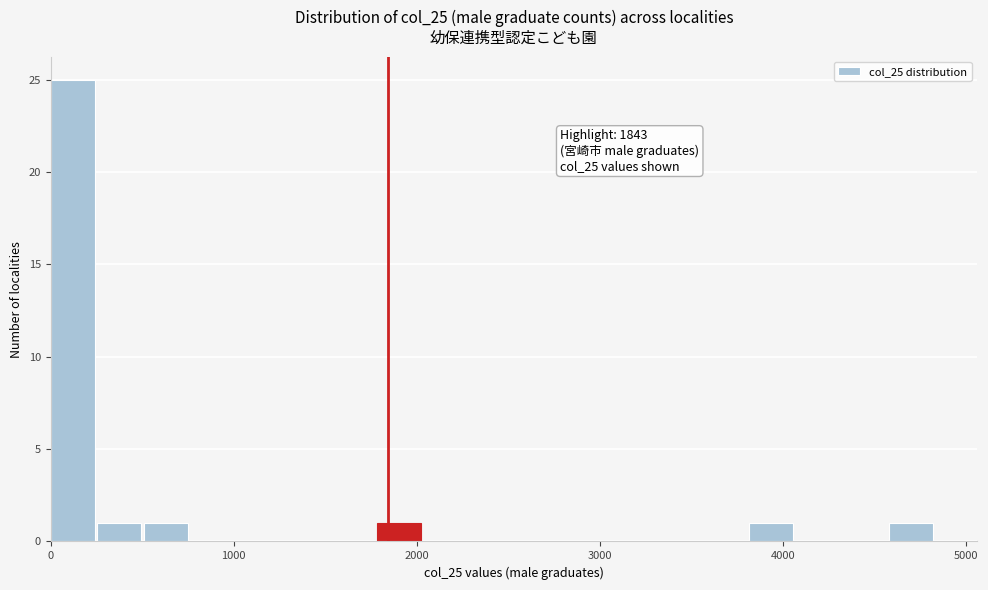

Around what value on the x-axis is the tallest bar? Give the approximate position of its centre, as read against the axis.

100